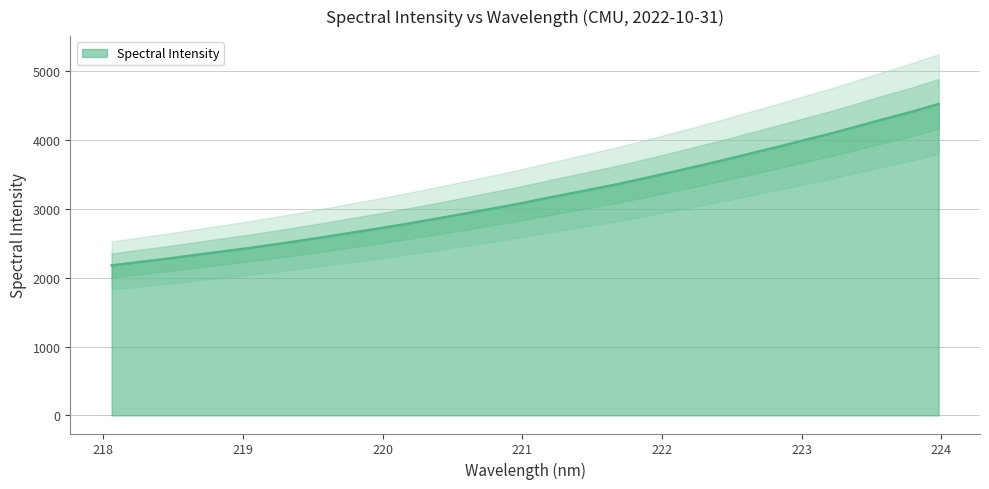

Does the chart have visible grid lines?

Yes